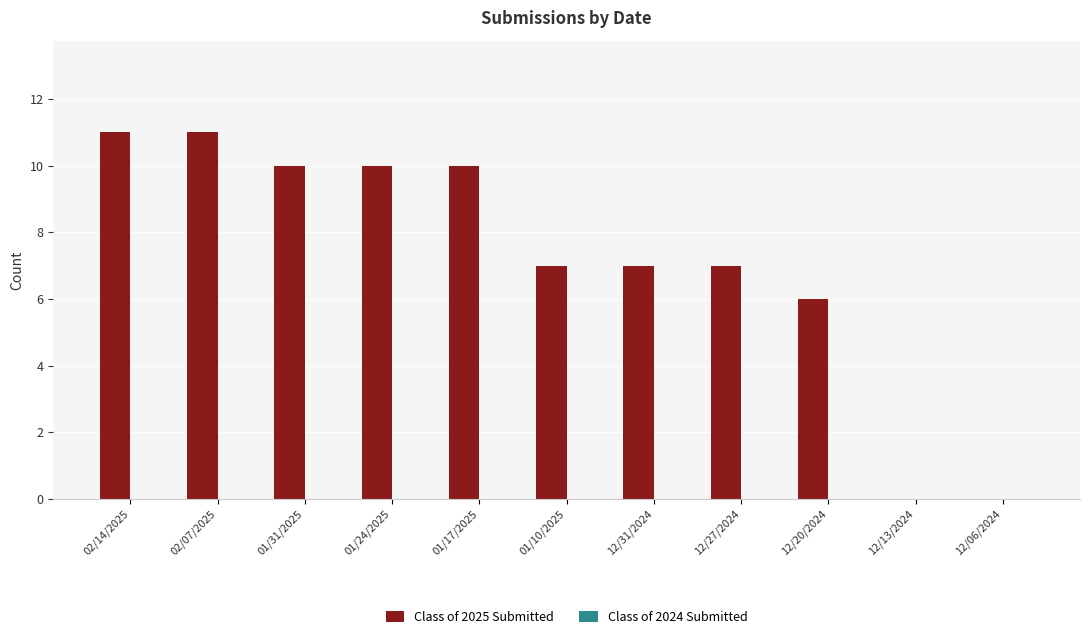

What is the change in value from 02/14/2025 to 12/13/2024?

-11